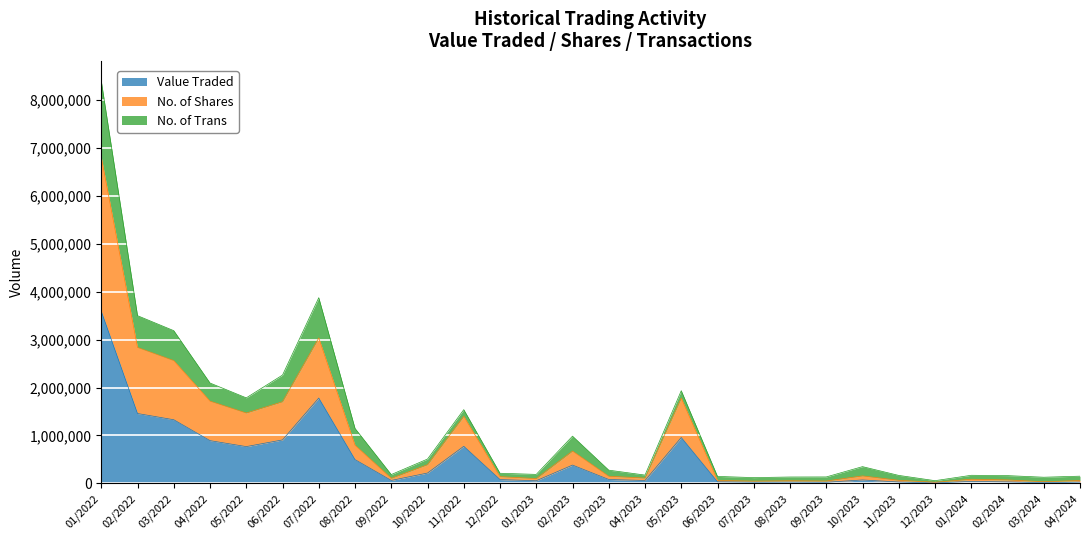

At which category does the chart reach its minimum across all series?

12/2023